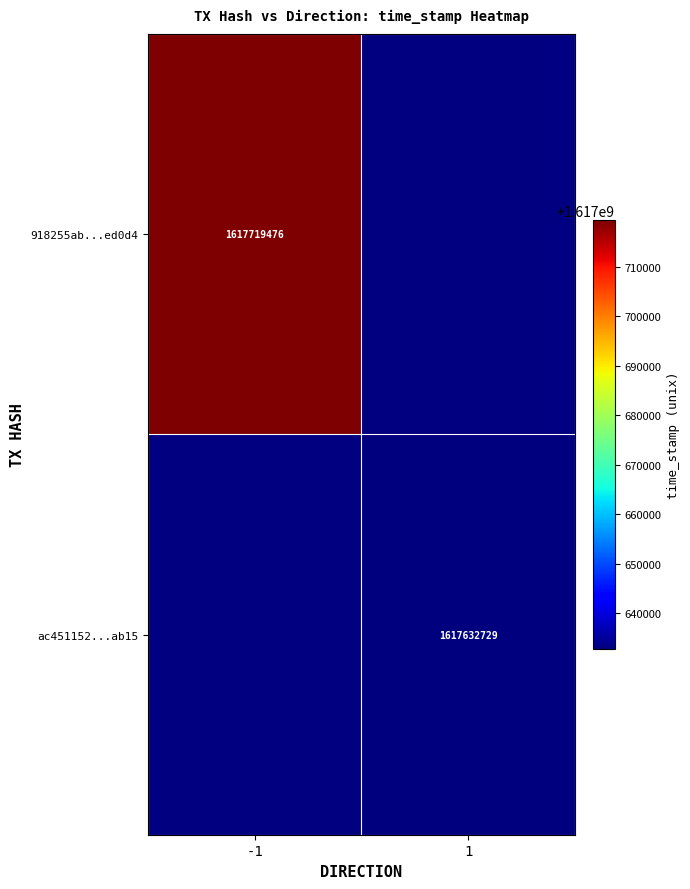

The value of 918255ab...ed0d4 at -1 is 619212759. True or false?

False